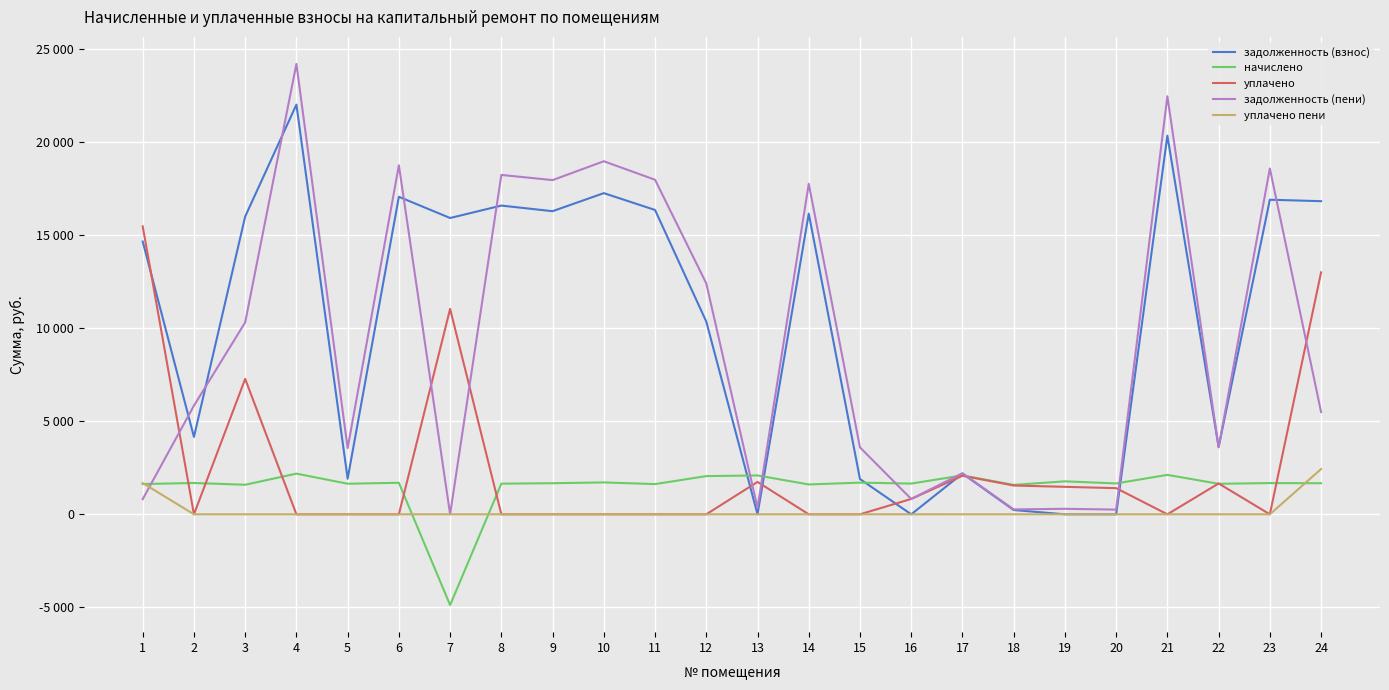

What is the total value across all series at 16?

3299.4